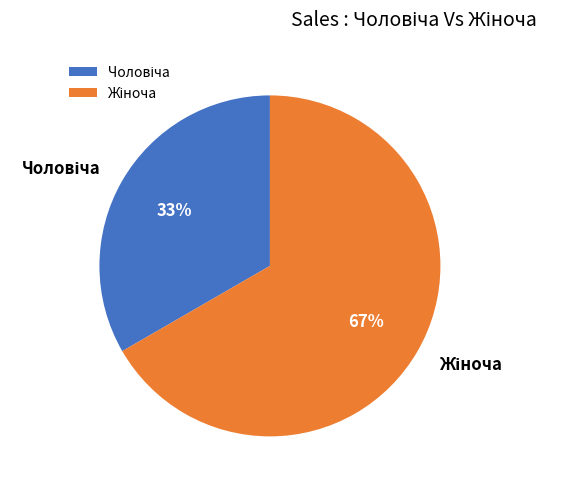

To the nearest percent, what is the average slice percentage?

50%